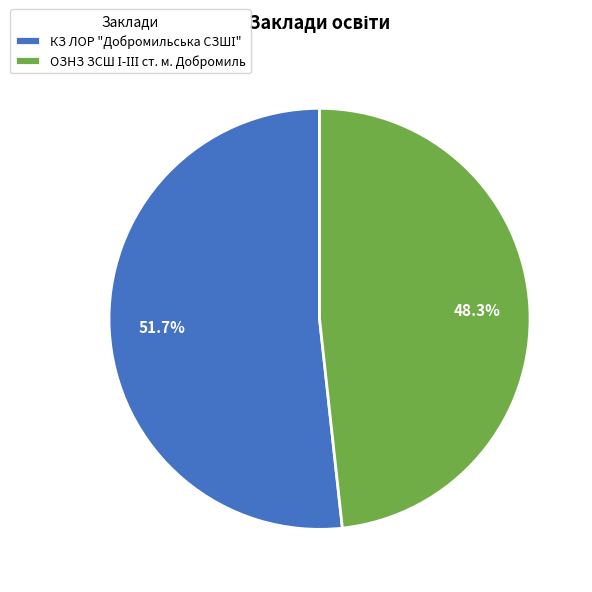

How many slices are in this pie chart?

2